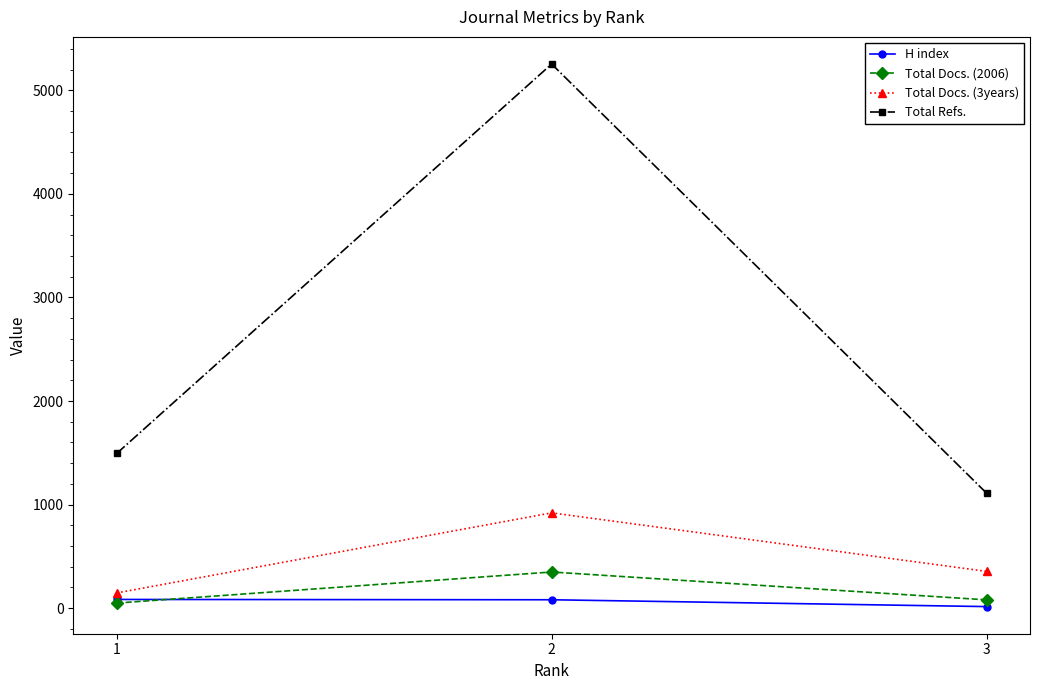

At which category is the sum across all series the highest?

2